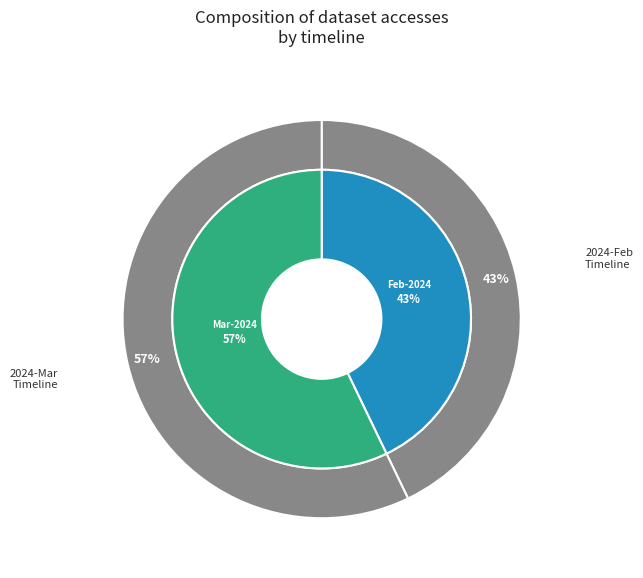

To the nearest percent, what is the average slice percentage?

50%